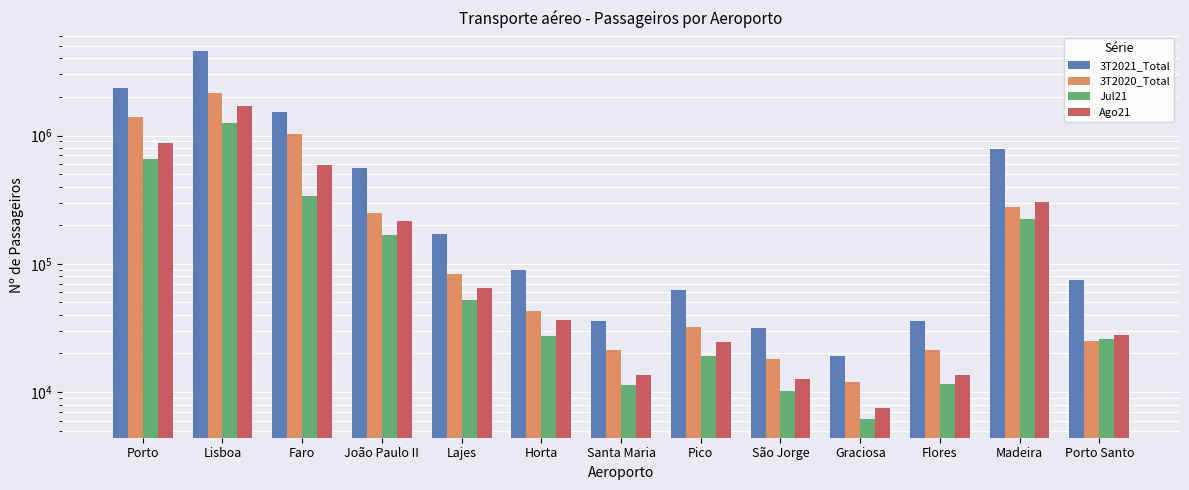

At which label is Jul21 closest to 625074?

Porto